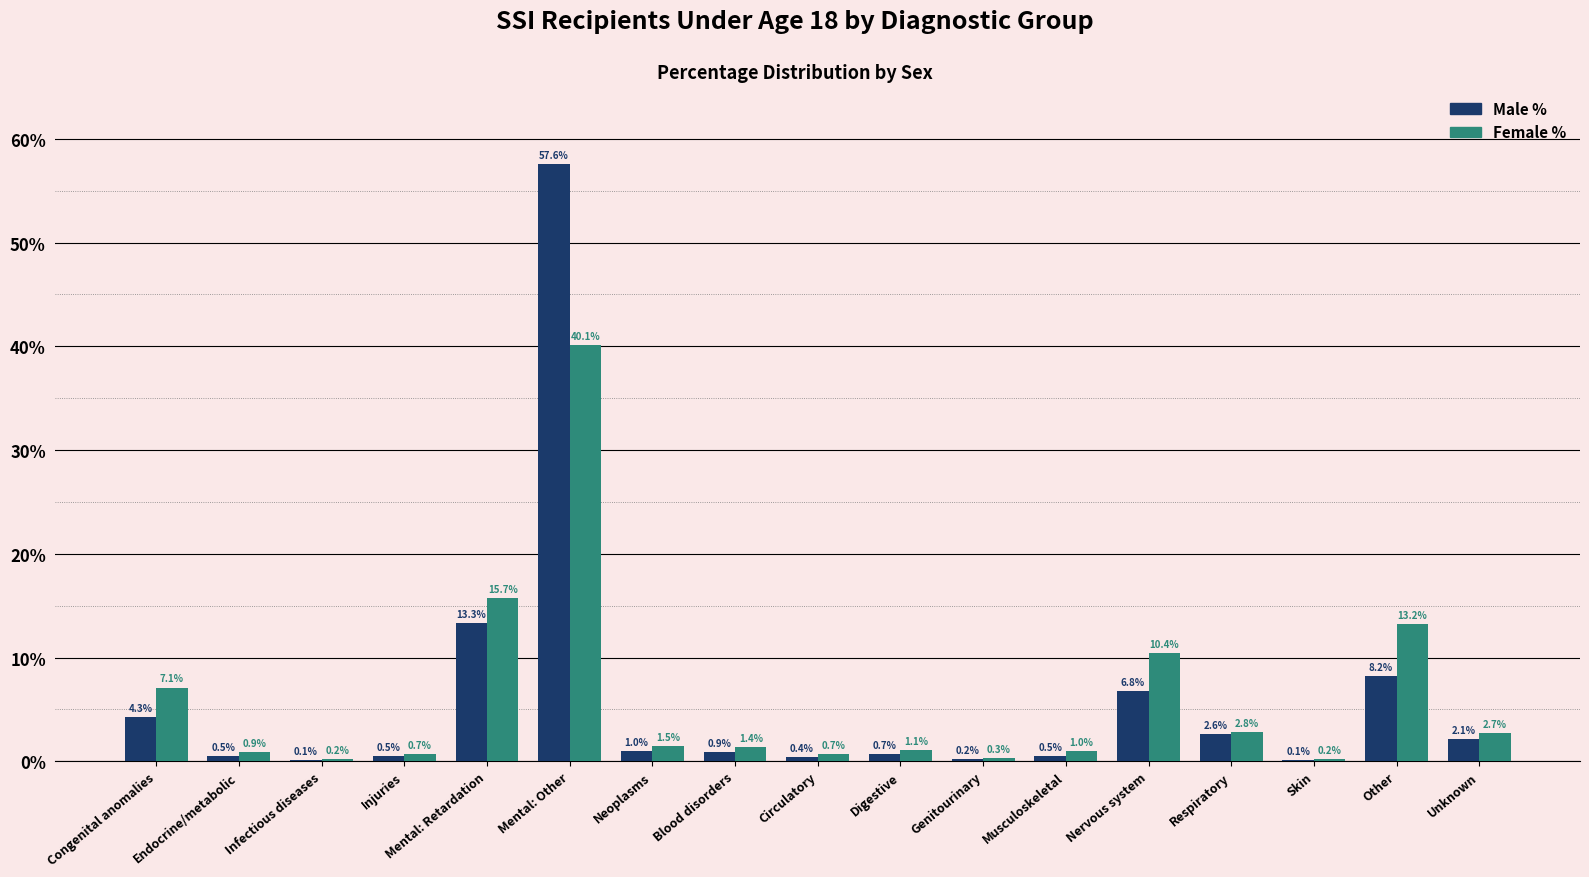

What is the sum of all Female % values?

100.0